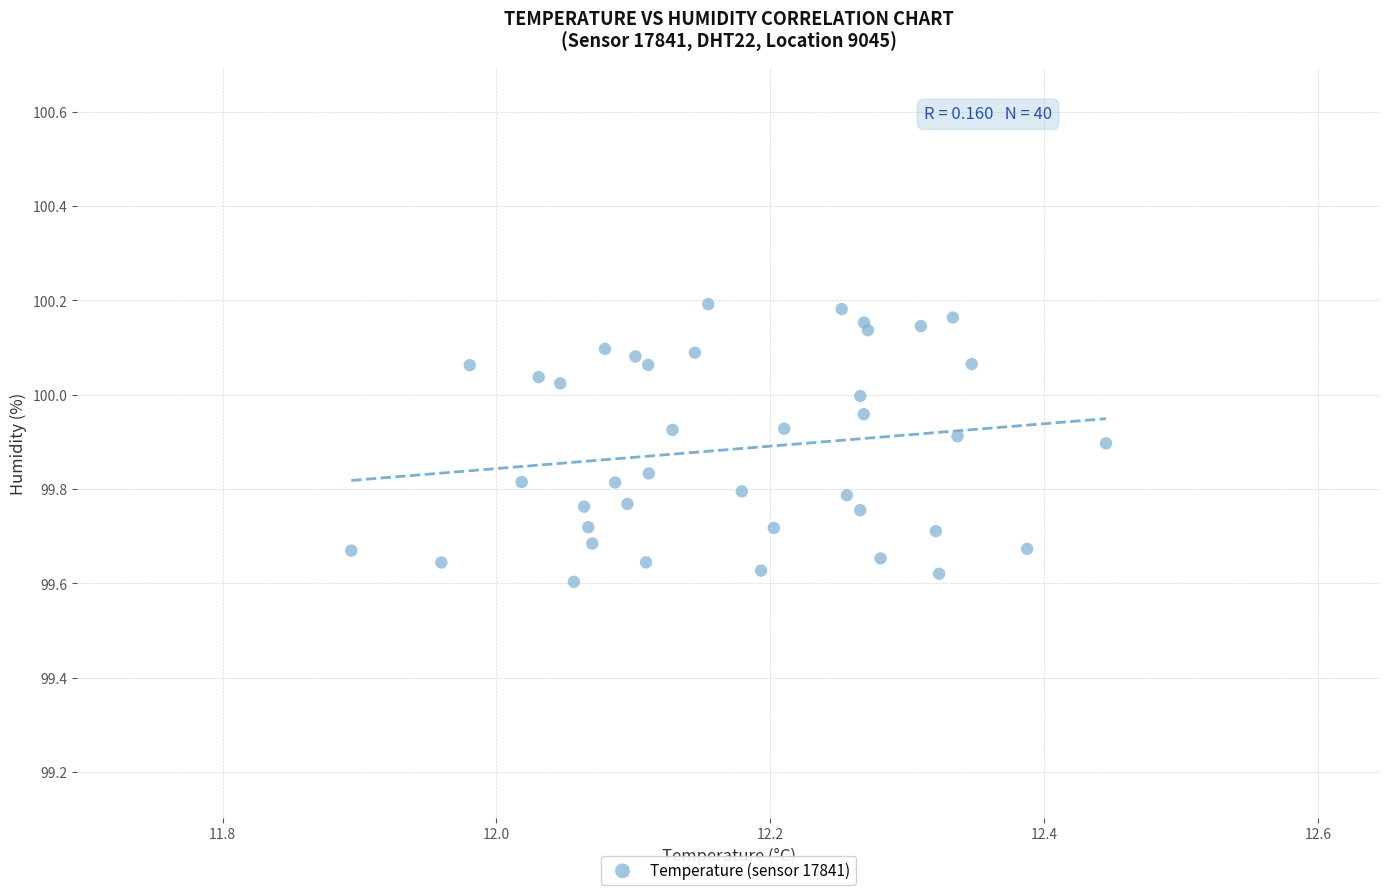

What is the range of Y values (max minus min)?

0.6